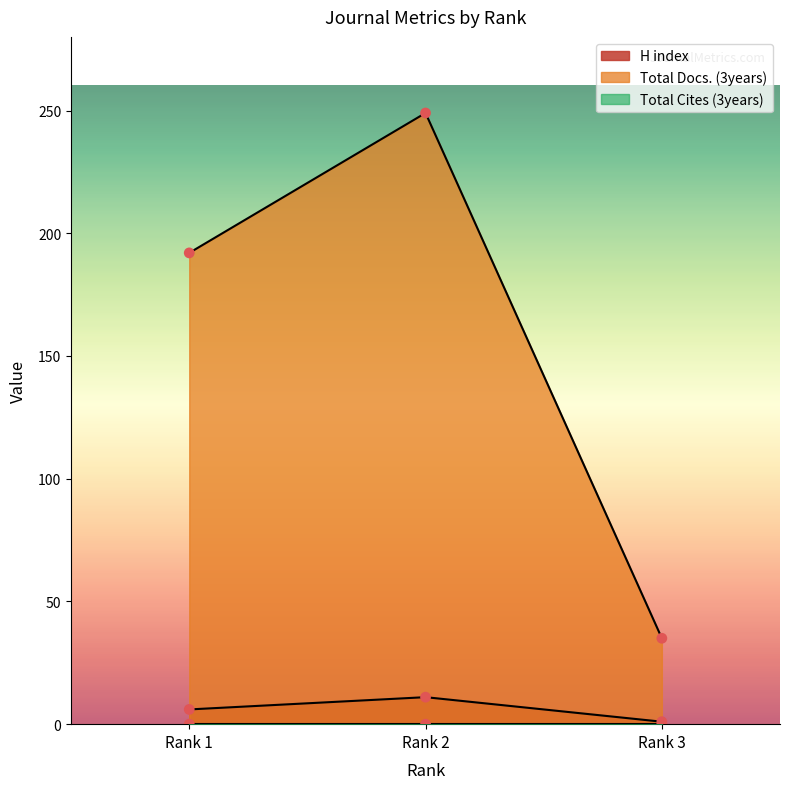

At which category is the sum across all series the highest?

Rank 2